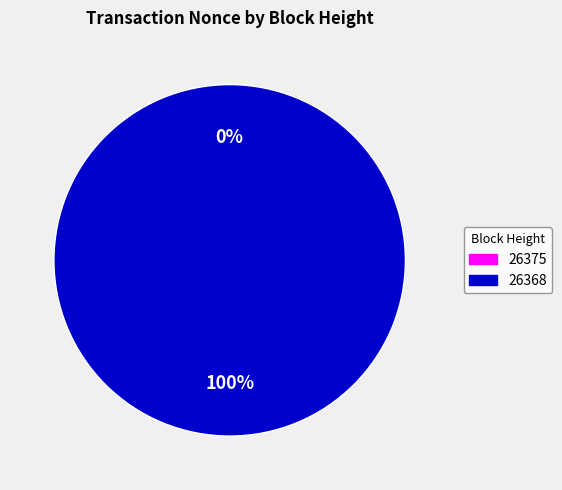

Count the number of slices in the pie.

2